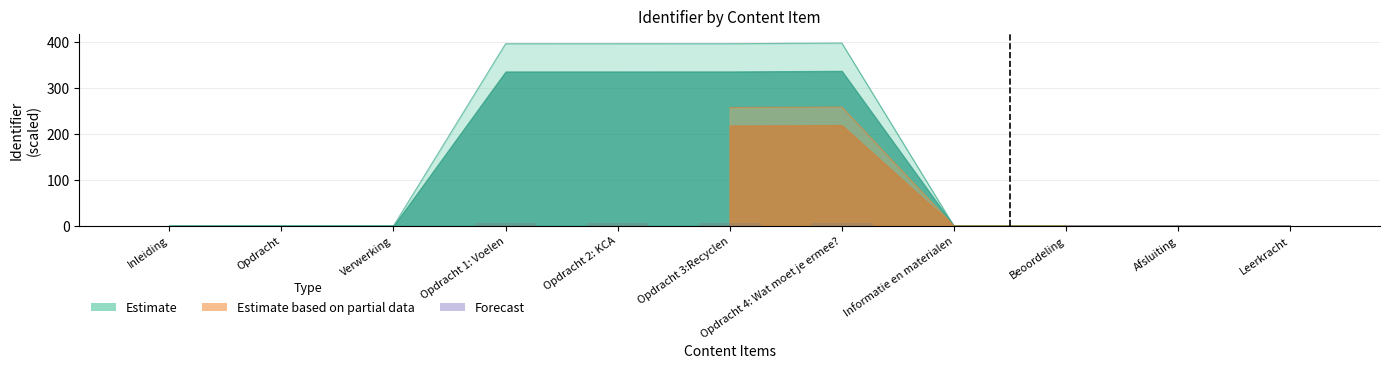

What is the value of the Estimate based on partial data bar at the 7th from the left?

6.7